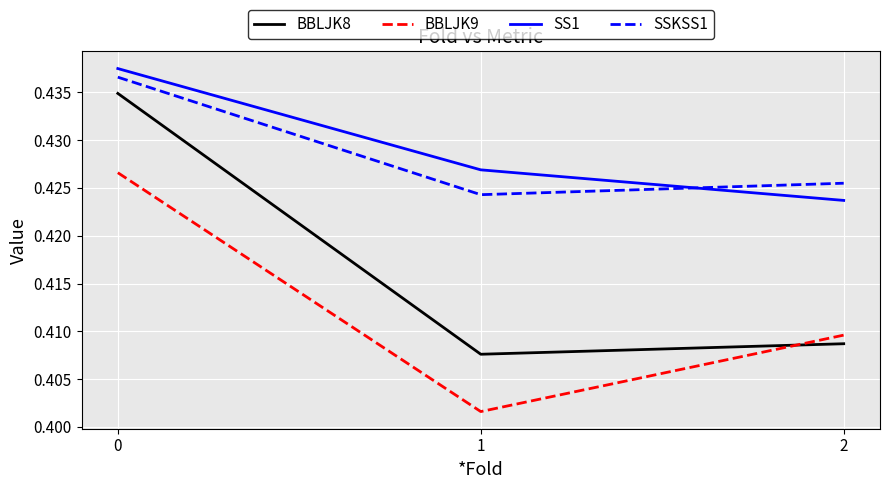

Is this an area chart (filled region under the line)?

No